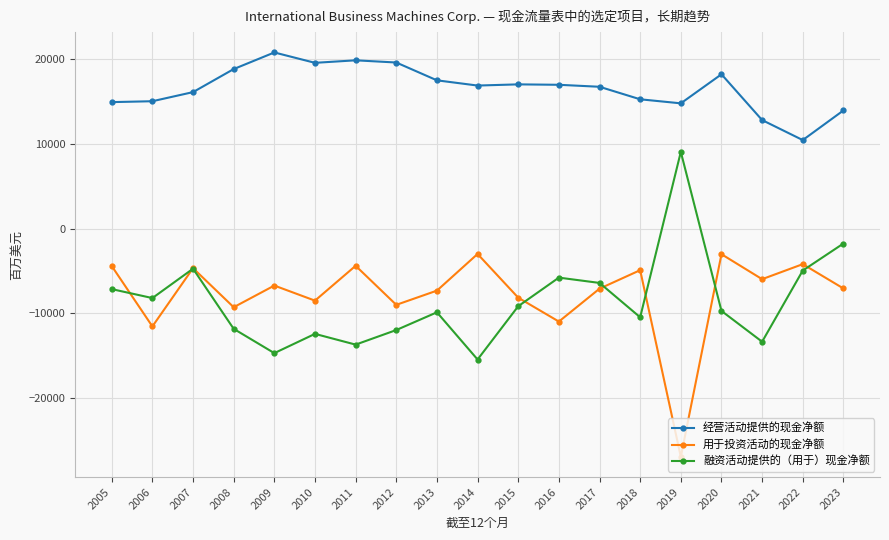

Where does the 融资活动提供的（用于）现金净额 series first go above -9721?

2005